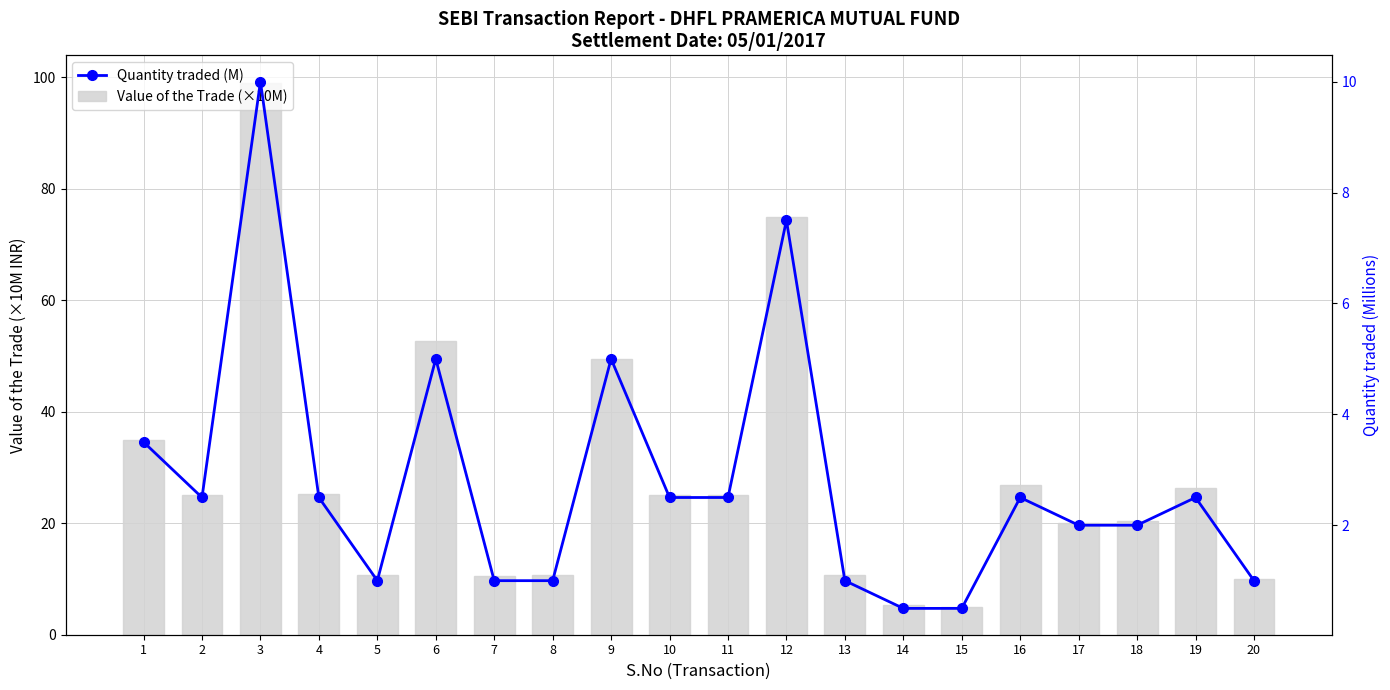

At how many categories does at least one series exceed 80?

1